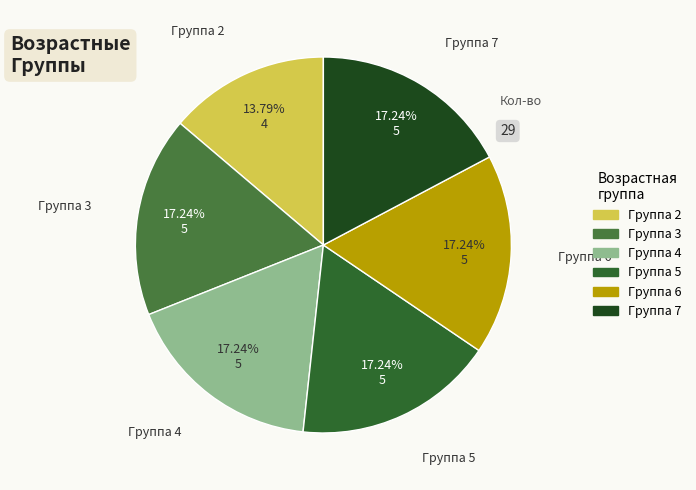

To the nearest percent, what is the average slice percentage?

17%